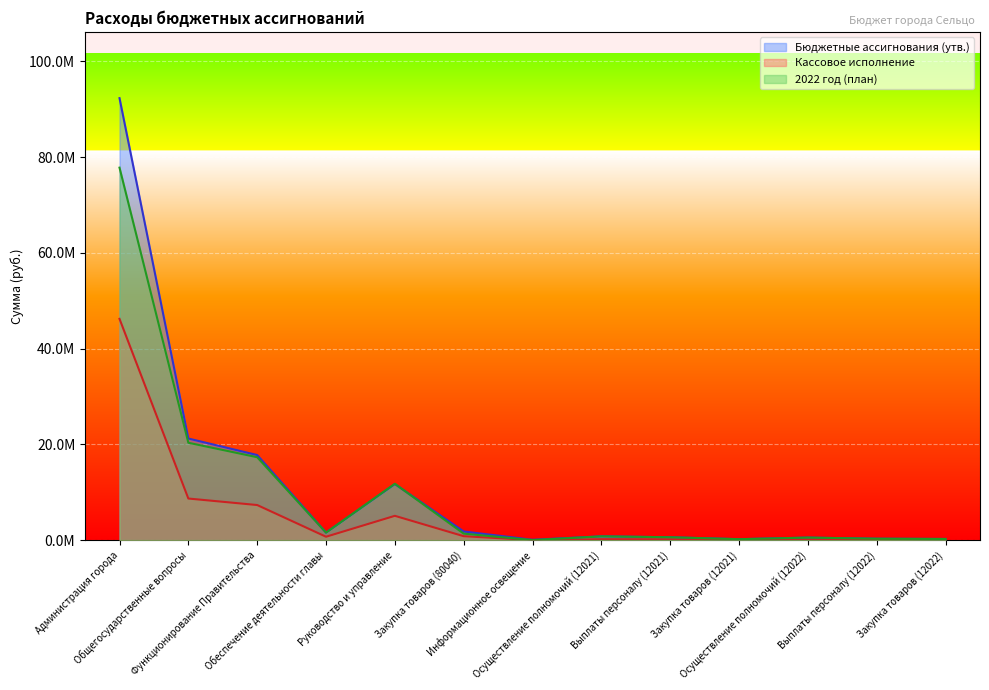

Reading right to left, transcribe all the data shown in this chart.

Бюджетные ассигнования (утв.): Закупка товаров (12022)=234342.0	Выплаты персоналу (12022)=287838.0	Осуществление полномочий (12022)=522180.0	Закупка товаров (12021)=189533.0	Выплаты персоналу (12021)=593737.0	Осуществление полномочий (12021)=783270.0	Информационное освещение=70000.0	Закупка товаров (80040)=1799404.7	Руководство и управление=11704441.2	Обеспечение деятельности главы=1563850.0	Функционирование Правительства=17769348.9	Общегосударственные вопросы=21219587.8	Администрация города=92333881.5
Кассовое исполнение: Закупка товаров (12022)=18724.0	Выплаты персоналу (12022)=119830.9	Осуществление полномочий (12022)=138554.9	Закупка товаров (12021)=9831.5	Выплаты персоналу (12021)=181935.1	Осуществление полномочий (12021)=191766.6	Информационное освещение=4950.0	Закупка товаров (80040)=812509.9	Руководство и управление=5069774.0	Обеспечение деятельности главы=701663.5	Функционирование Правительства=7323243.3	Общегосударственные вопросы=8683386.8	Администрация города=46219849.5
2022 год (план): Закупка товаров (12022)=234342.0	Выплаты персоналу (12022)=287838.0	Осуществление полномочий (12022)=522180.0	Закупка товаров (12021)=189533.0	Выплаты персоналу (12021)=593737.0	Осуществление полномочий (12021)=783270.0	Информационное освещение=0.0	Закупка товаров (80040)=1349464.0	Руководство и управление=11768891.0	Обеспечение деятельности главы=1563850.0	Функционирование Правительства=17313858.0	Общегосударственные вопросы=20338624.0	Администрация города=77811978.6